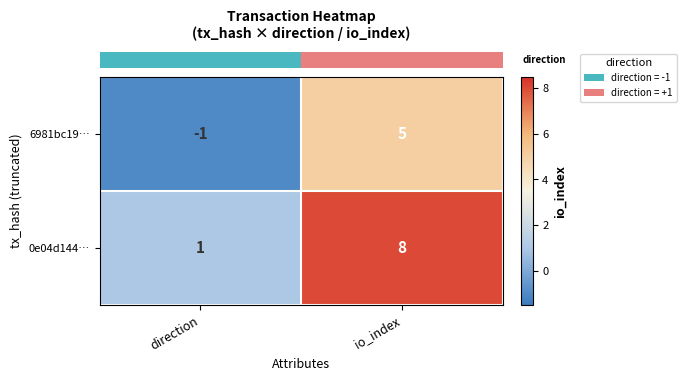

Reading right to left, transcribe all the data shown in this chart.

6981bc19…: io_index=5	direction=-1
0e04d144…: io_index=8	direction=1